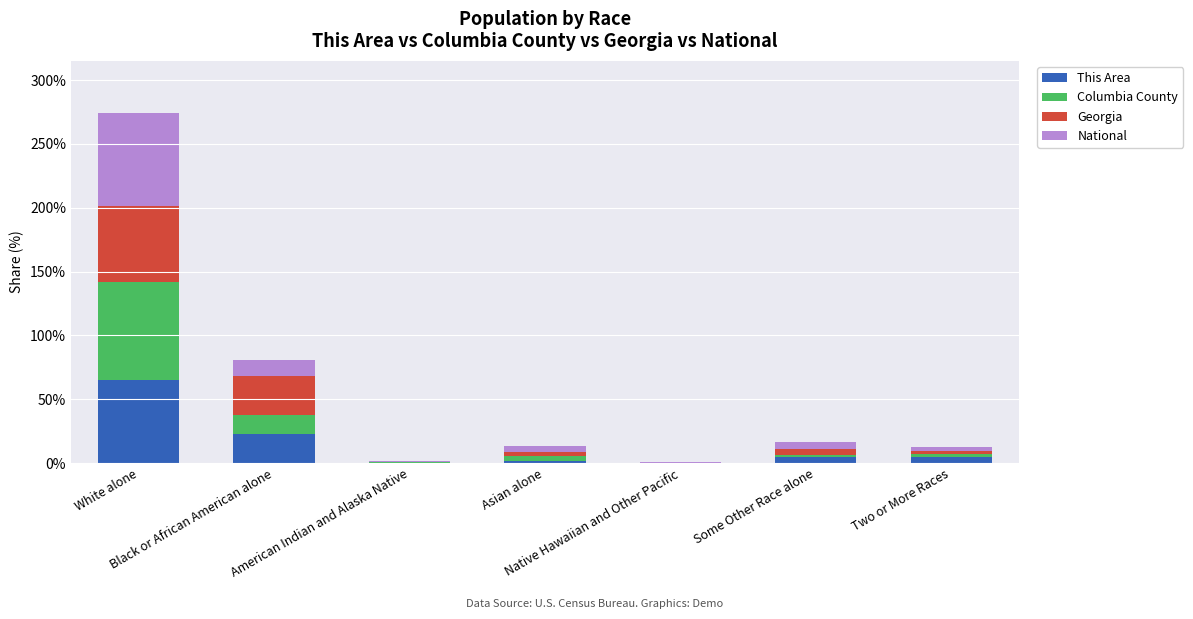

What are all the series names shown in the legend?

This Area, Columbia County, Georgia, National